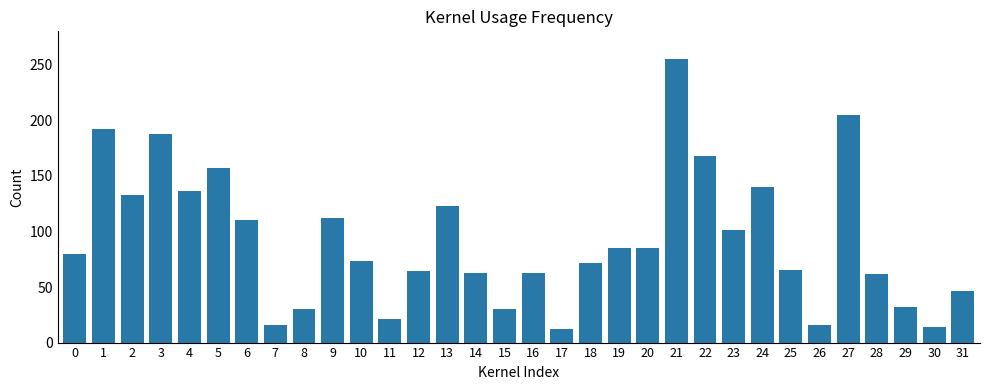

What is the change in value from 2 to 19?

-48